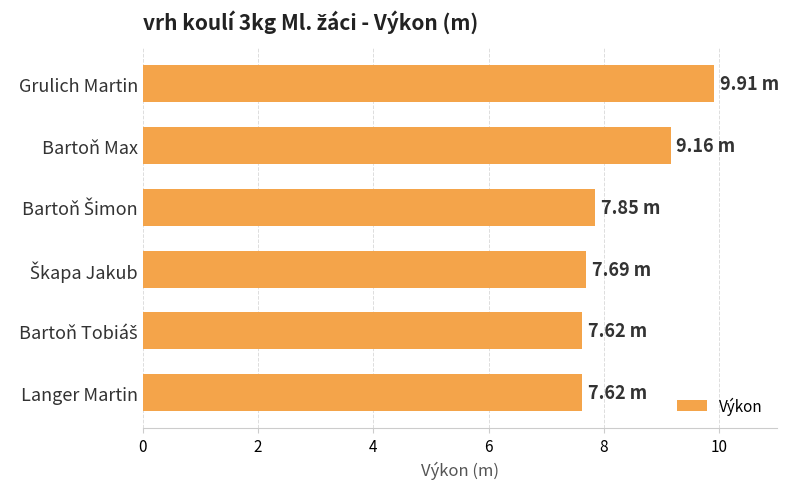

What is the average value?

8.3